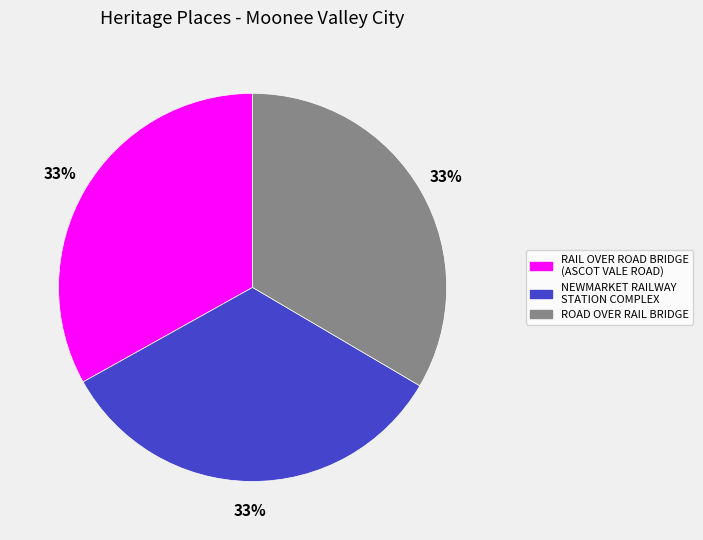

The RAIL OVER ROAD BRIDGE (ASCOT VALE ROAD) slice represents 38% of the pie. True or false?

False